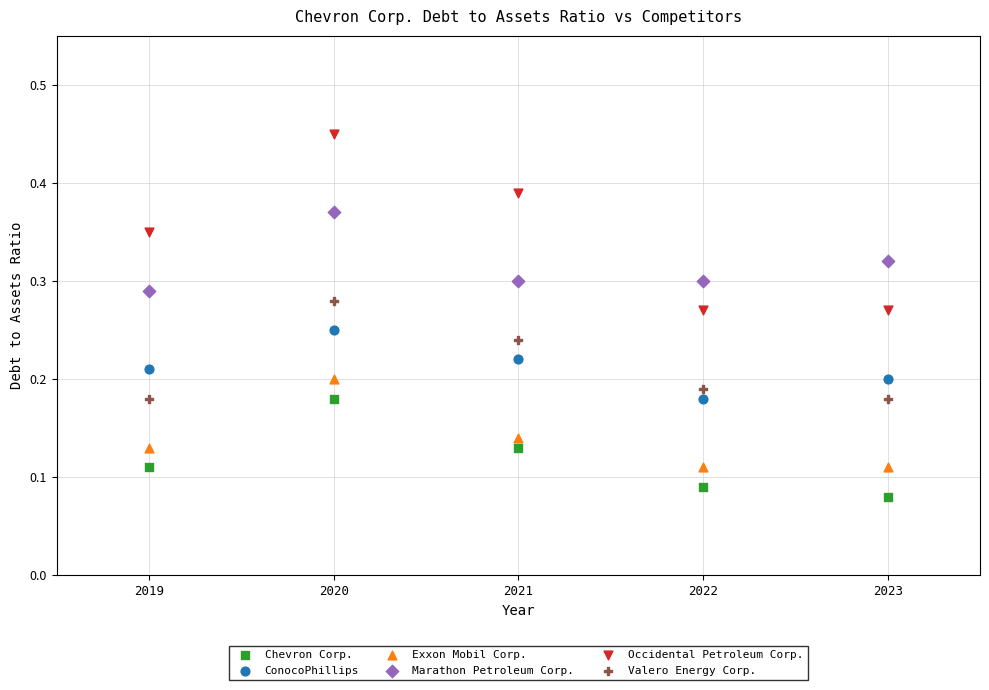

Which series reaches the minimum Y coordinate?

Chevron Corp.